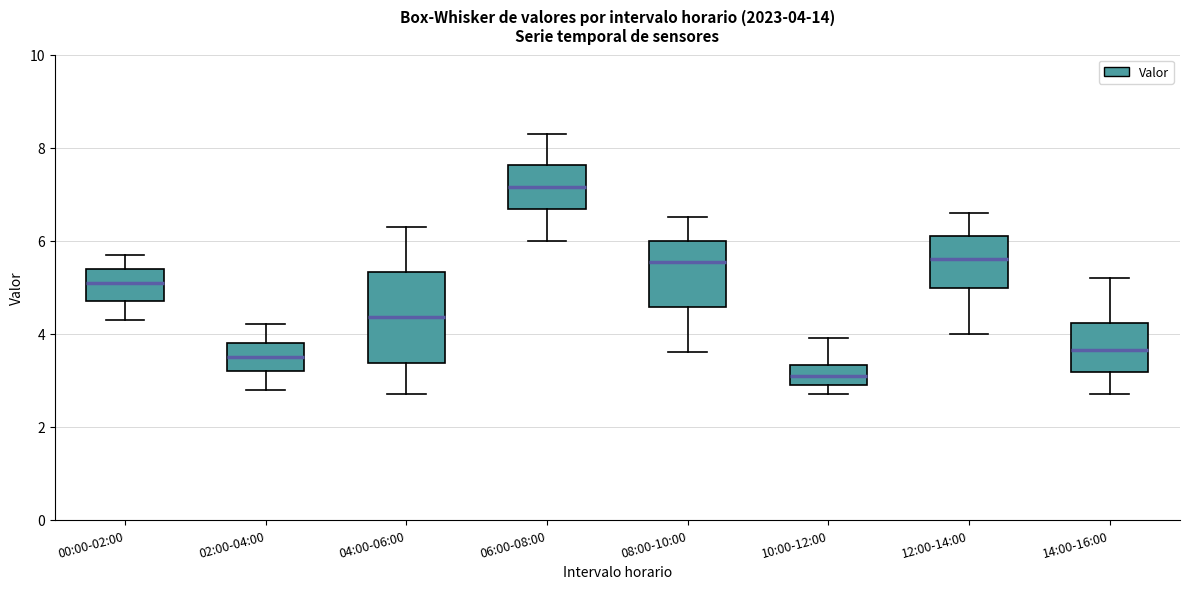

Which box has the highest median line?

06:00-08:00